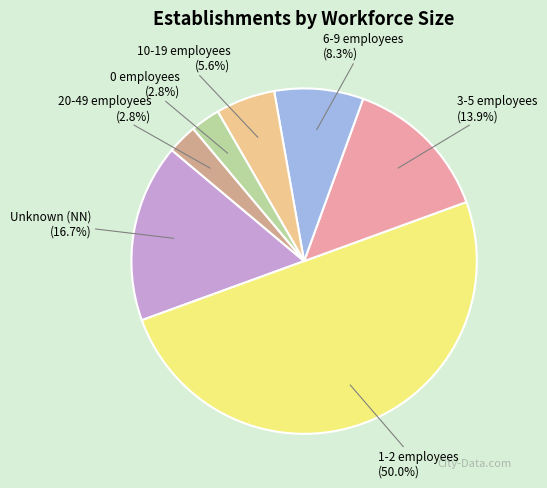

What is the largest slice in the pie chart?

1-2 employees